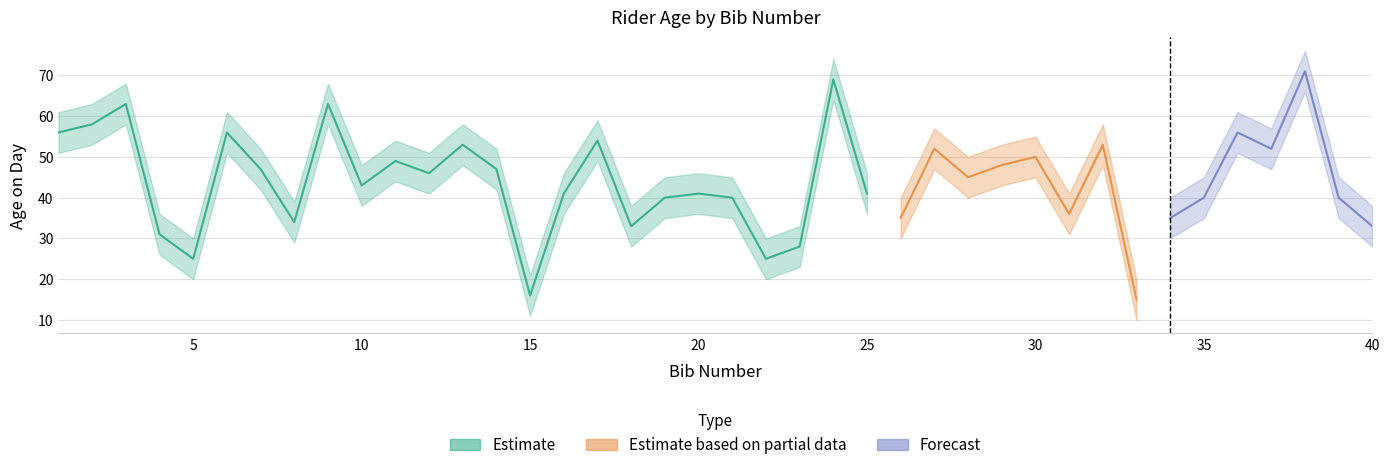

Does the chart display data point markers on the line(s)?

No